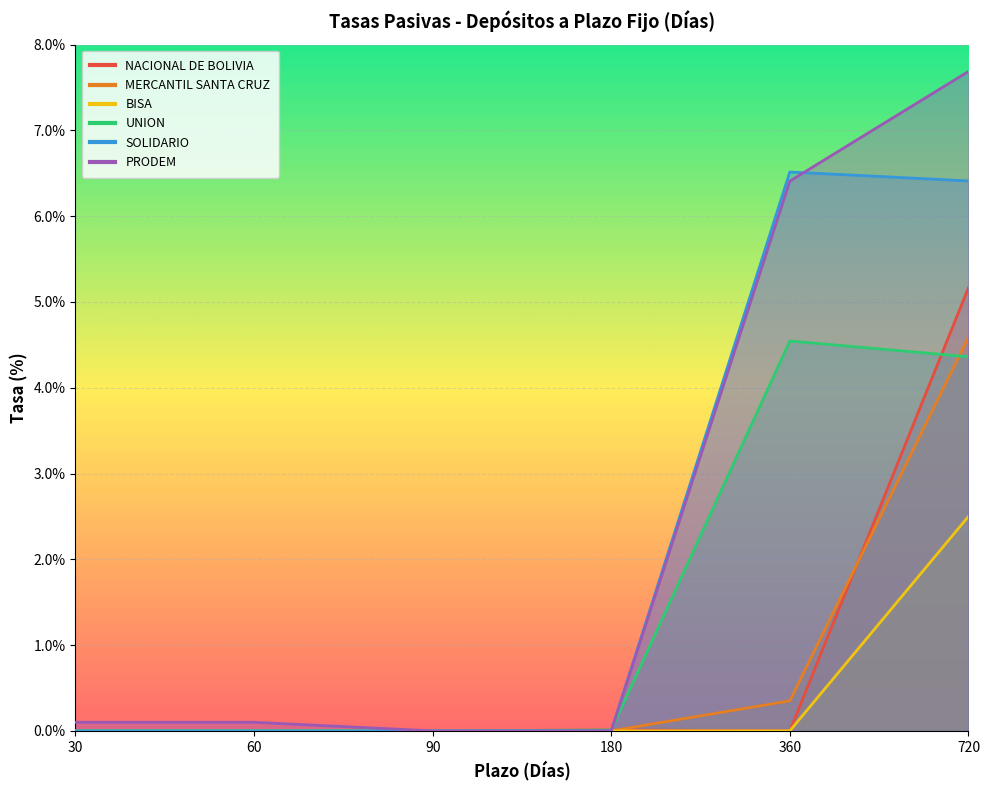

The value of BISA at 90 is 0.0. True or false?

True